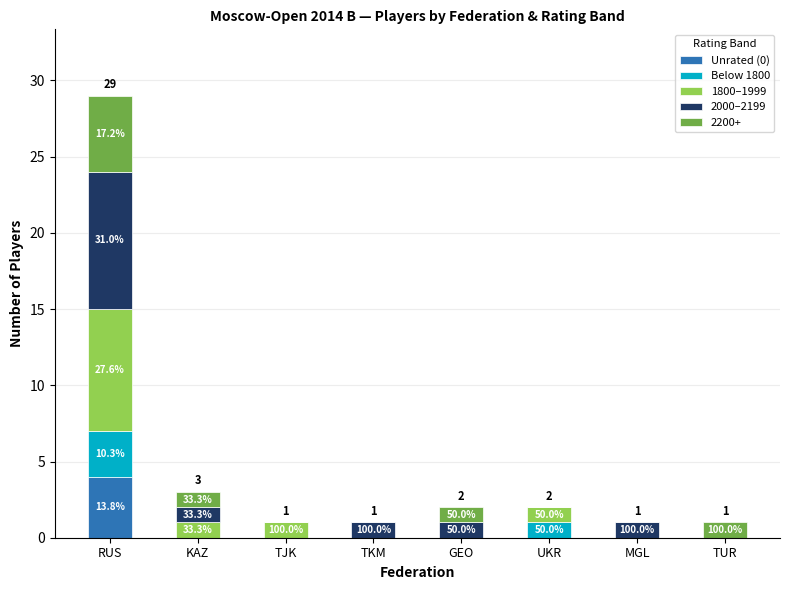

At how many categories does at least one series exceed 8?

1